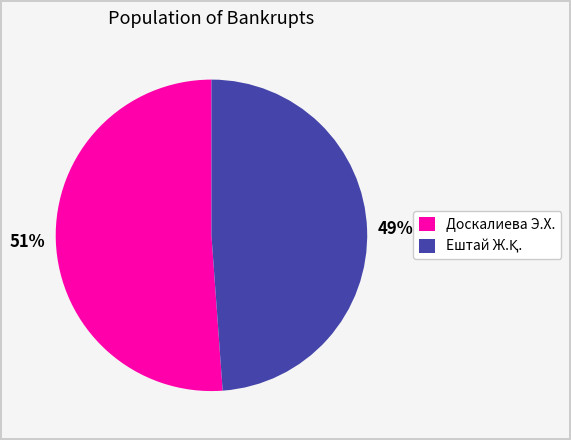

To the nearest percent, what is the average slice percentage?

50%